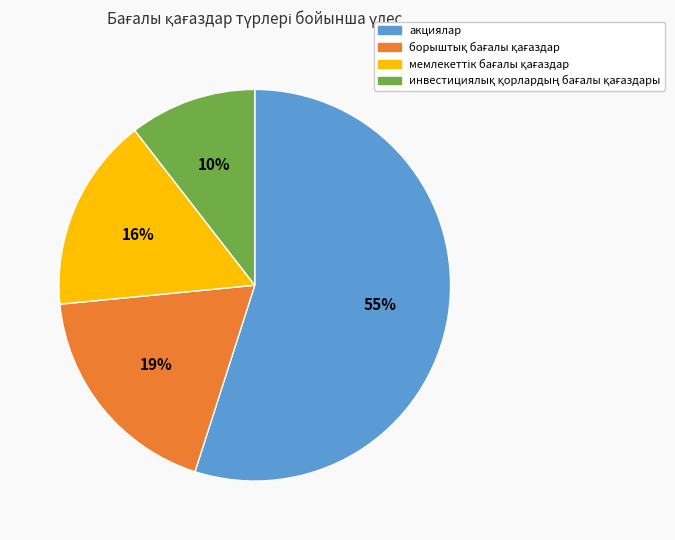

To the nearest percent, what is the average slice percentage?

25%